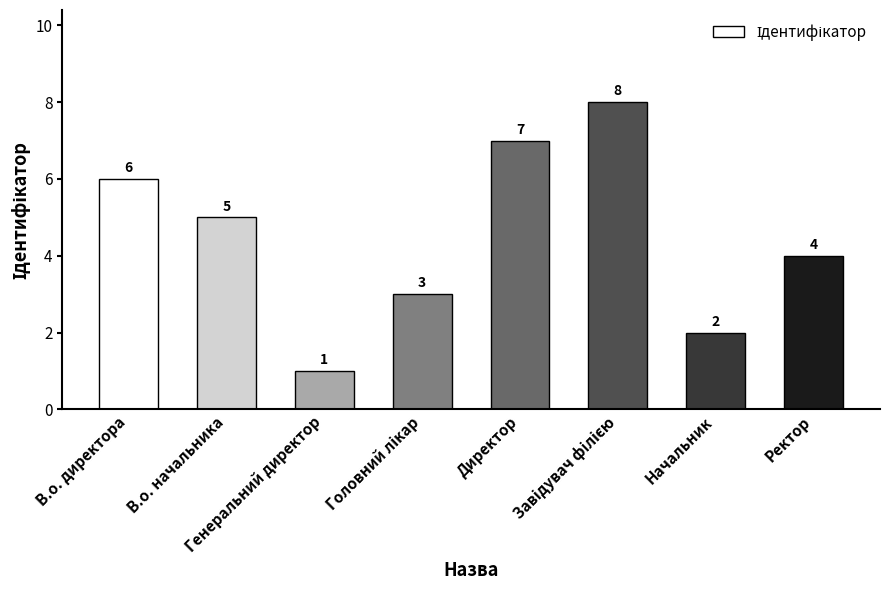

Reading left to right, list all the values displayed in this chart.

6	5	1	3	7	8	2	4